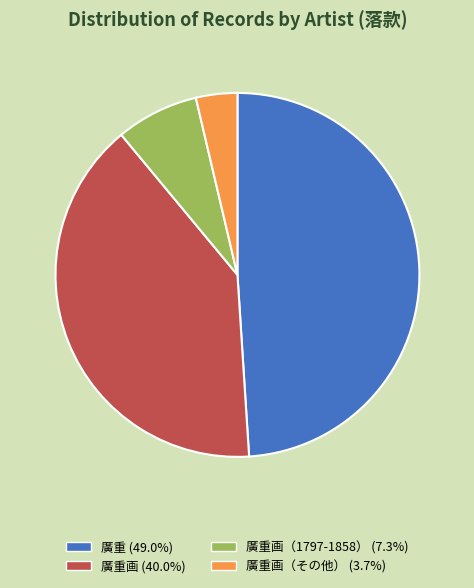

What is the ratio of the value at 廣重画（その他） (3.7%) to the value at 廣重画（1797-1858） (7.3%)?

0.5